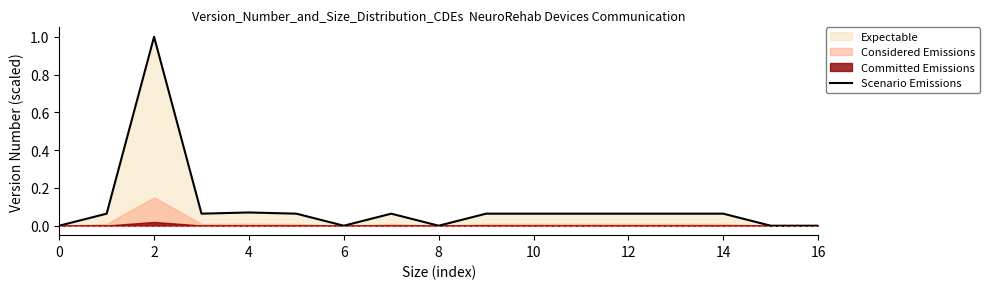

What is the difference between the maximum and minimum values?

1.0